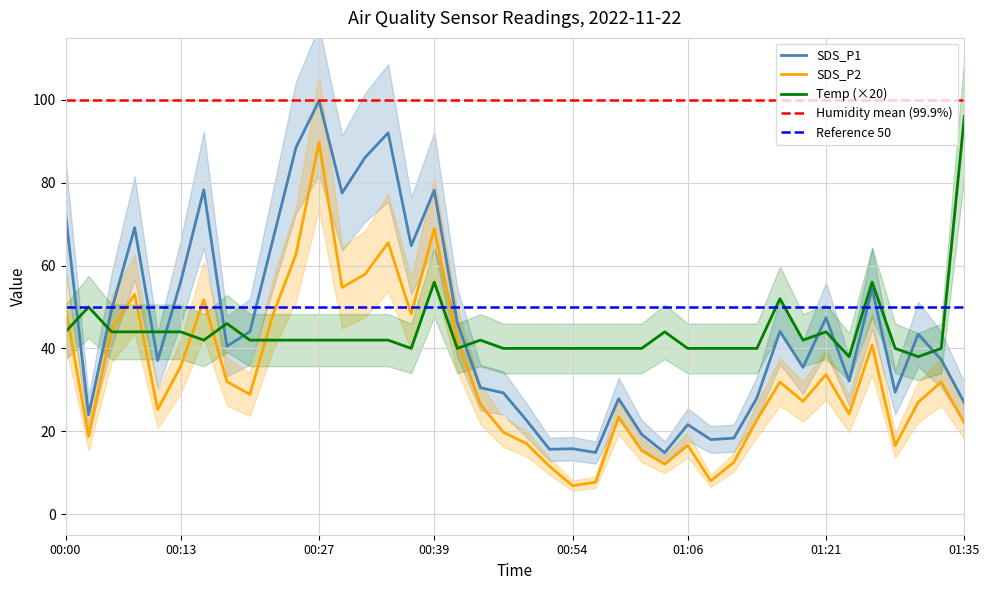

How many lines are shown in the chart?

3